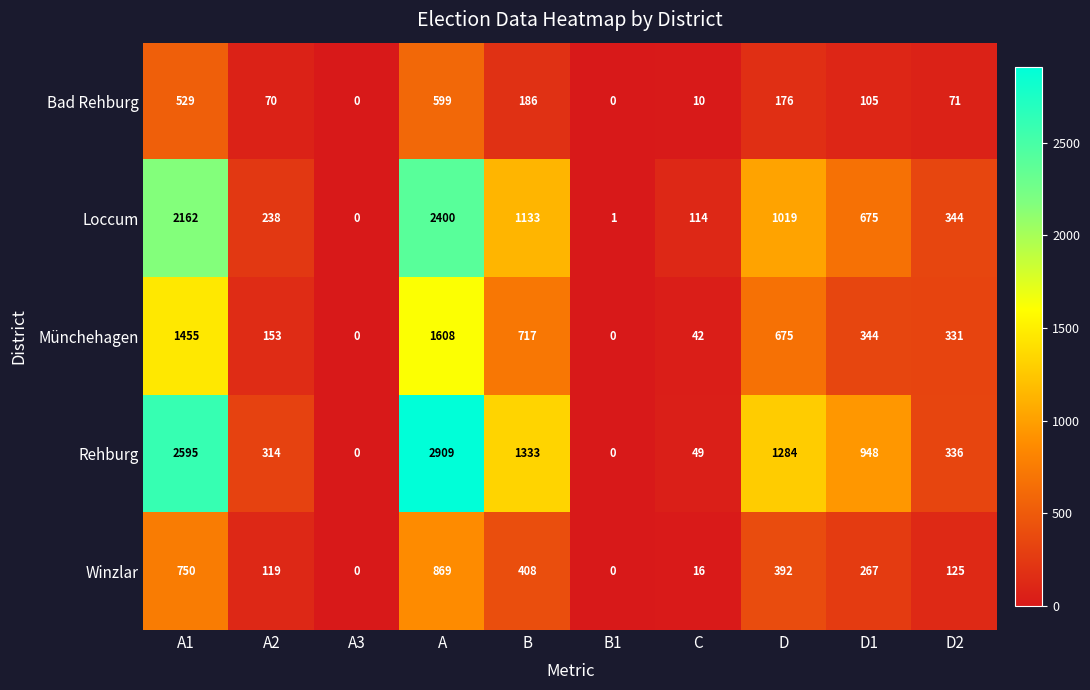

Is it true that Loccum equals 1133 at B?

True